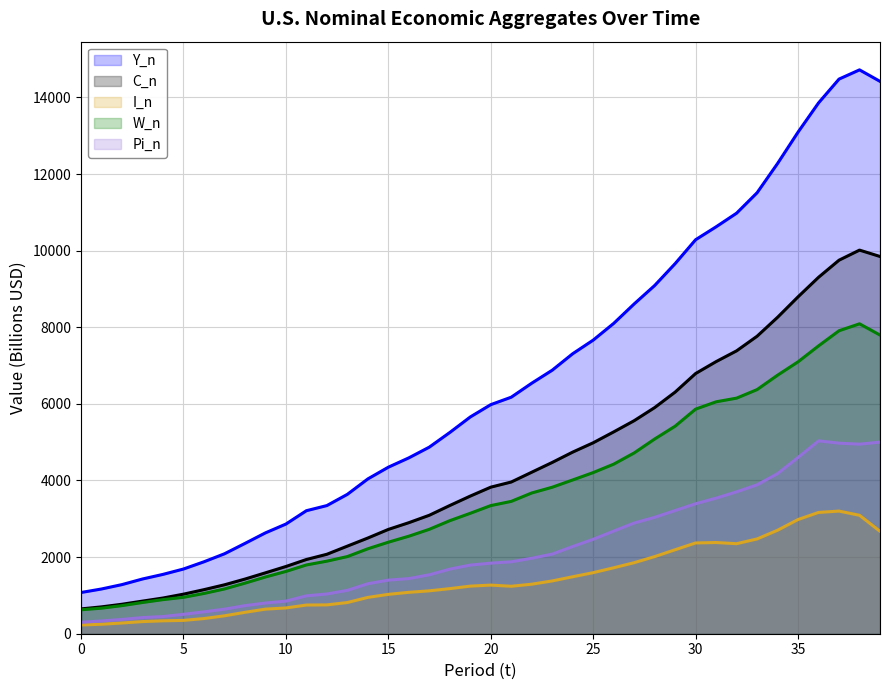

True or false: C_n and W_n cross at least once.

False